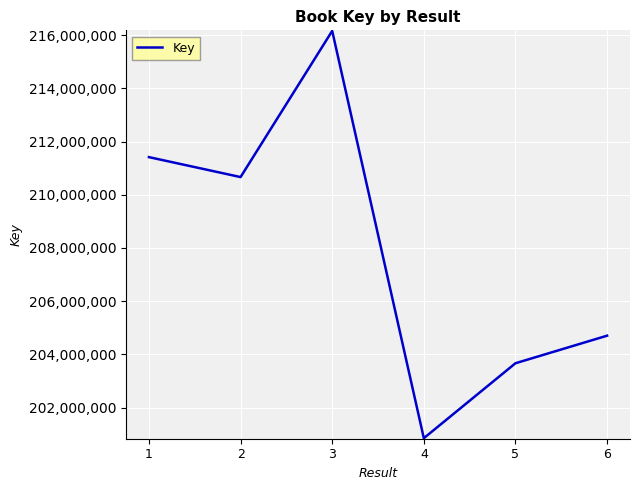

What is the difference between the maximum and minimum values?

15314185